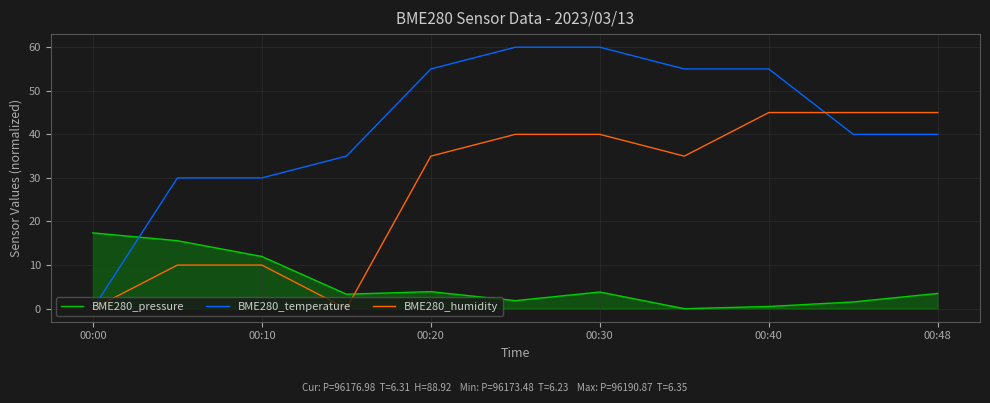

What is the sum of all BME280_temperature values?

460.0